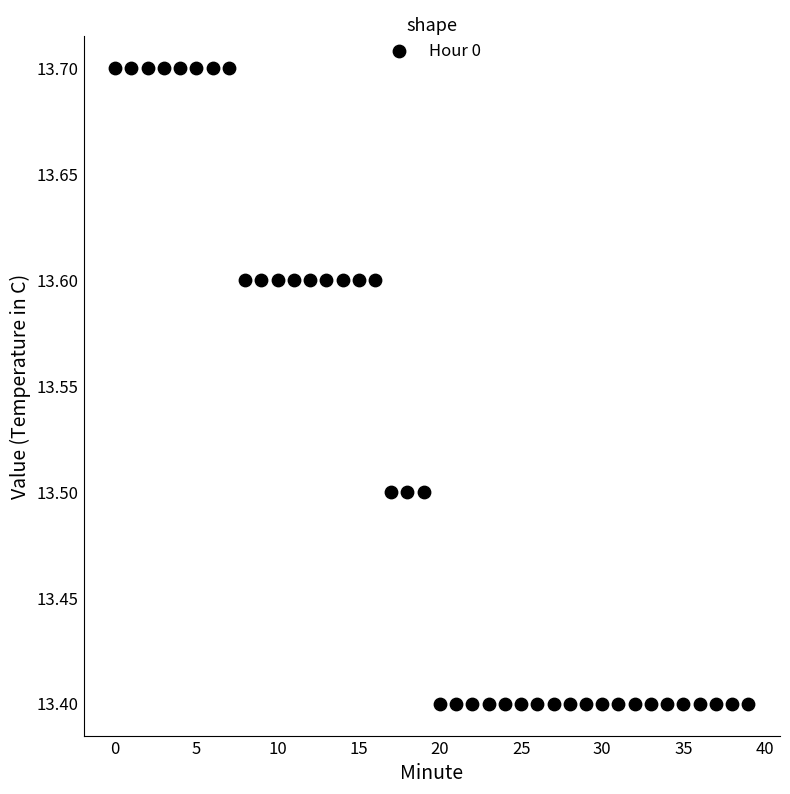

What is the range of Y values (max minus min)?

0.3